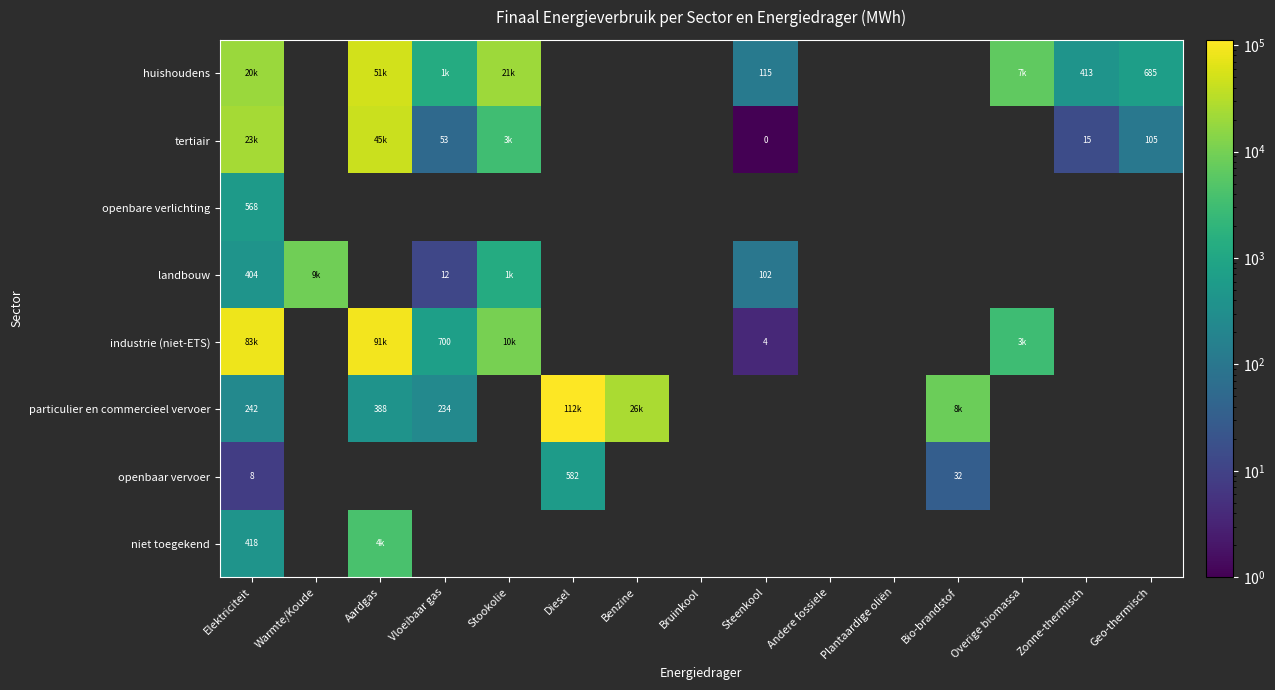

Between Stookolie and Diesel, which is larger?

Diesel